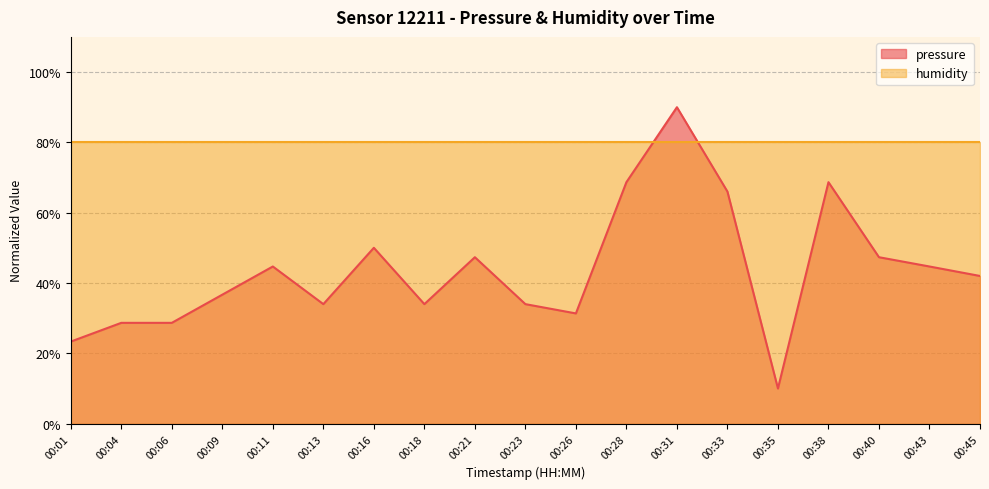

Approximately how many times larger is the value at 00:04 compared to 00:35?

2.9